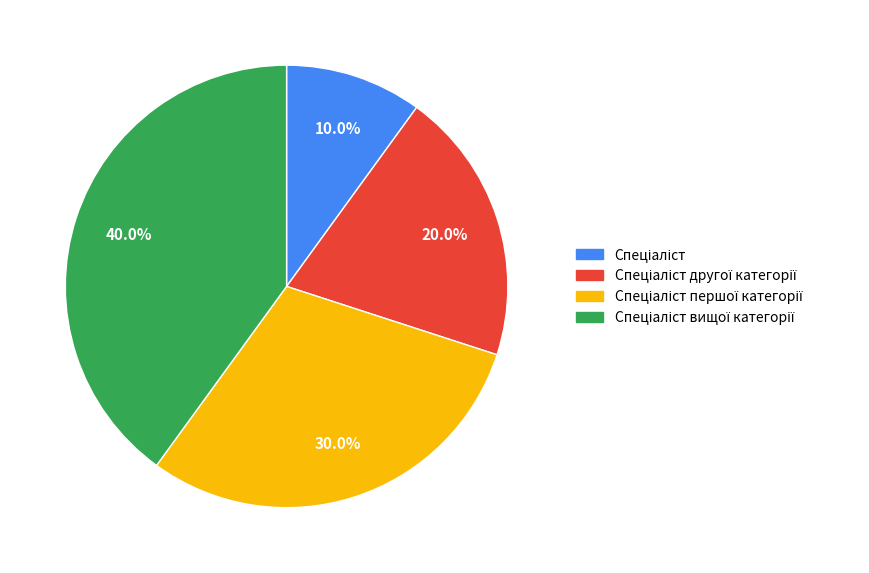

Is there any slice that represents more than half of the pie?

No